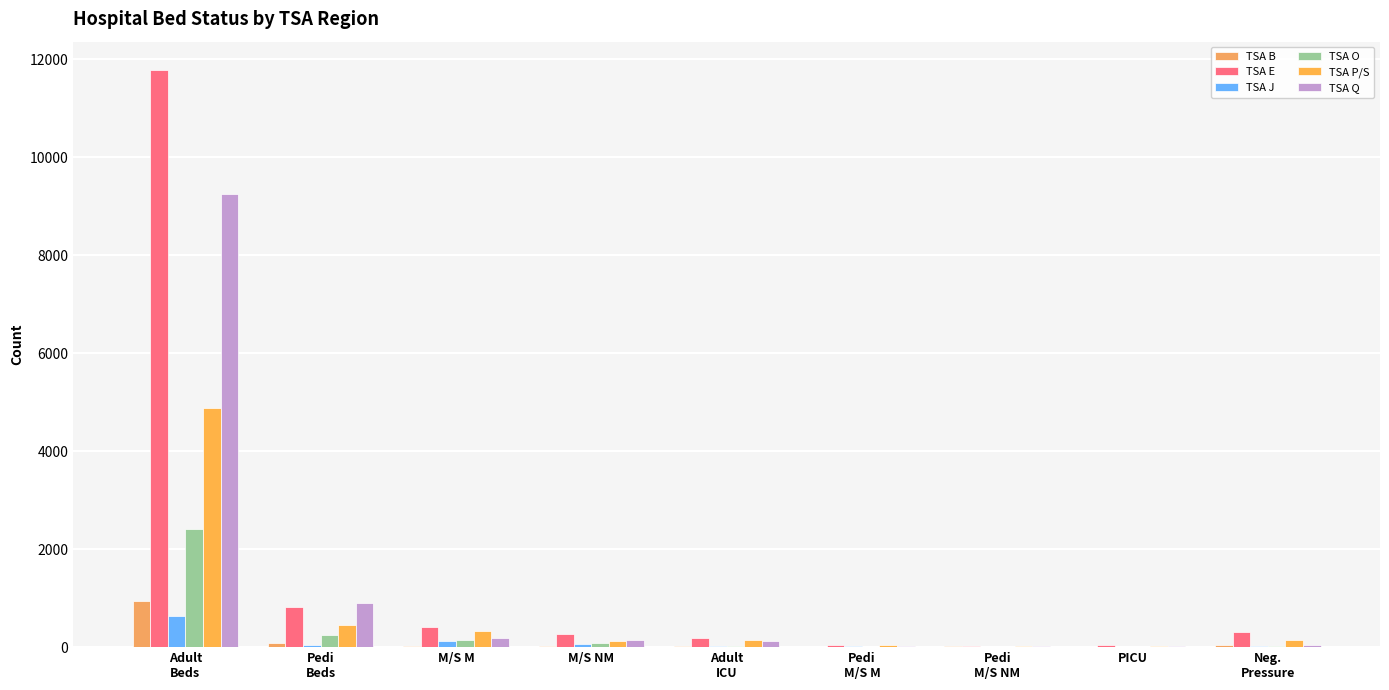

True or false: TSA Q has a value of 31 at Pedi
M/S M.

False